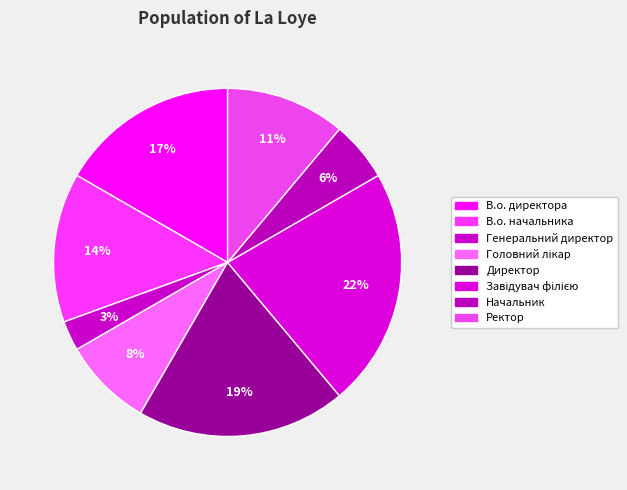

What is the change in value from В.о. начальника to Генеральний директор?

-4